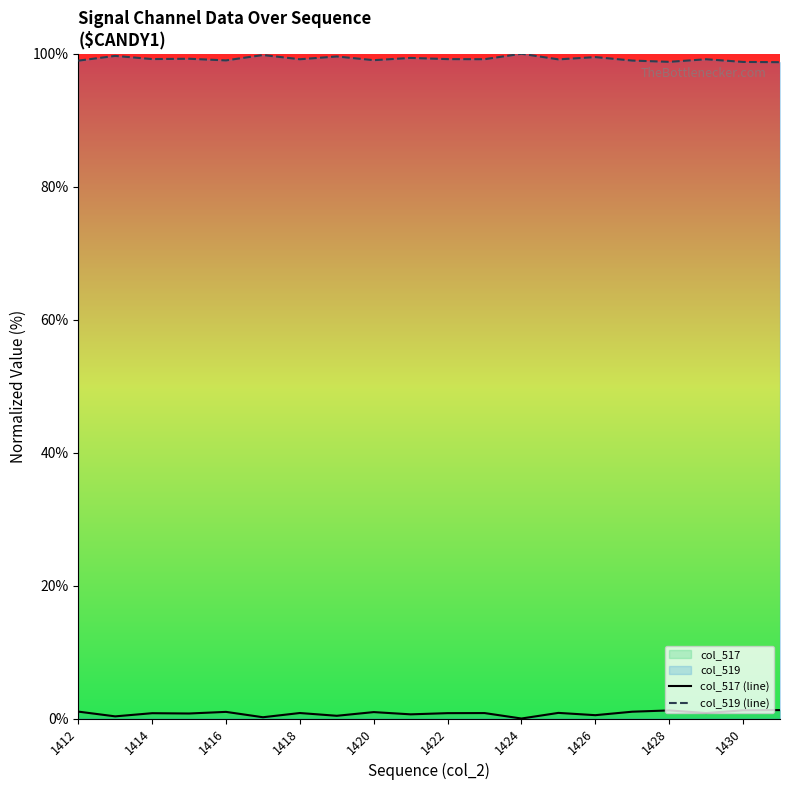

Is the value of col_519 (line) at 1430 greater than the value of col_517 (line) at 1420?

Yes